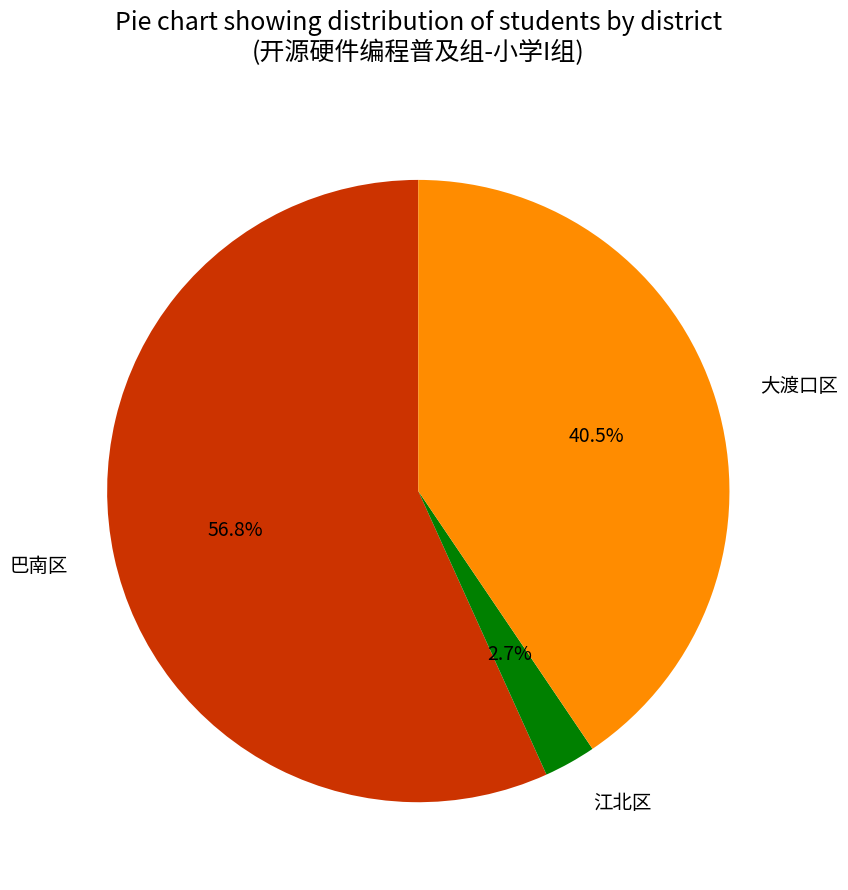

To the nearest percent, what is the average slice percentage?

33%